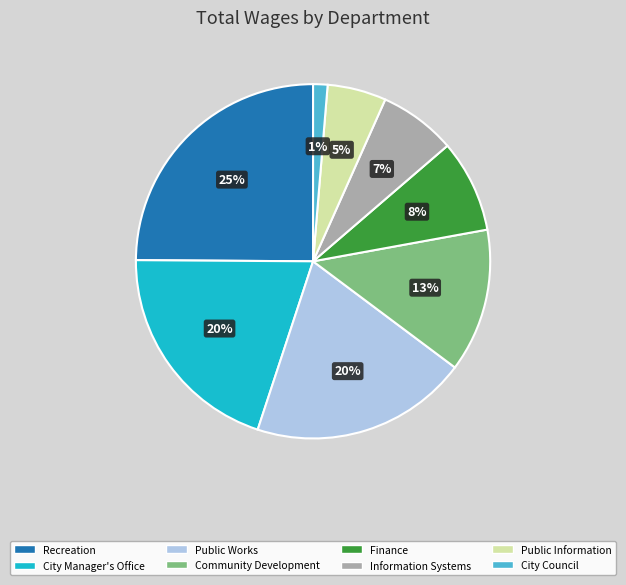

What is the ratio of the value at City Manager's Office to the value at Community Development?

1.5